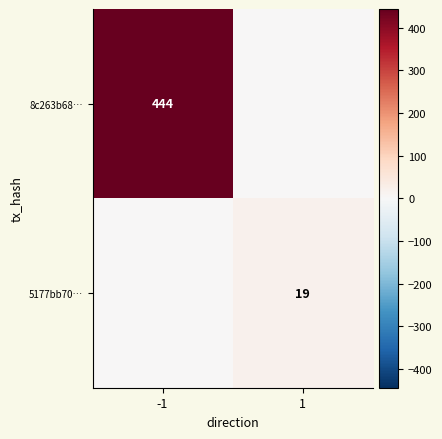

What is the difference between the 5177bb70… values at 1 and -1?

19